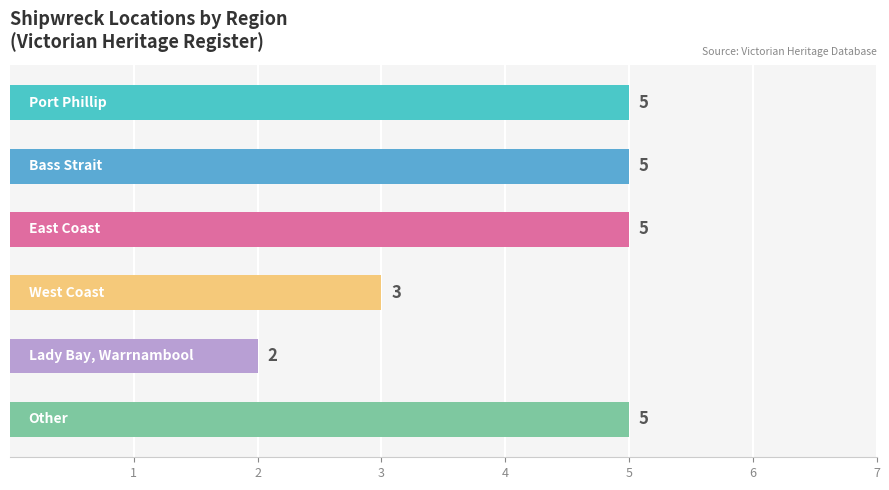

List the labels in order of value, largest first.

Port Phillip, Bass Strait, East Coast, Other, West Coast, Lady Bay, Warrnambool